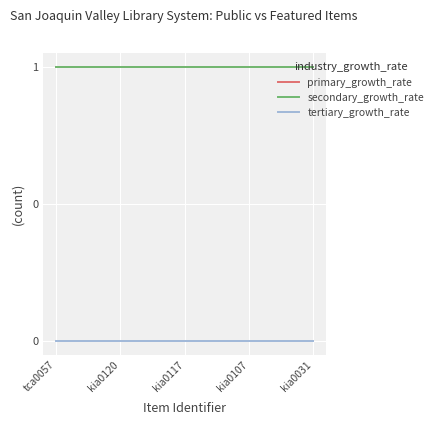

Does the chart display data point markers on the line(s)?

No